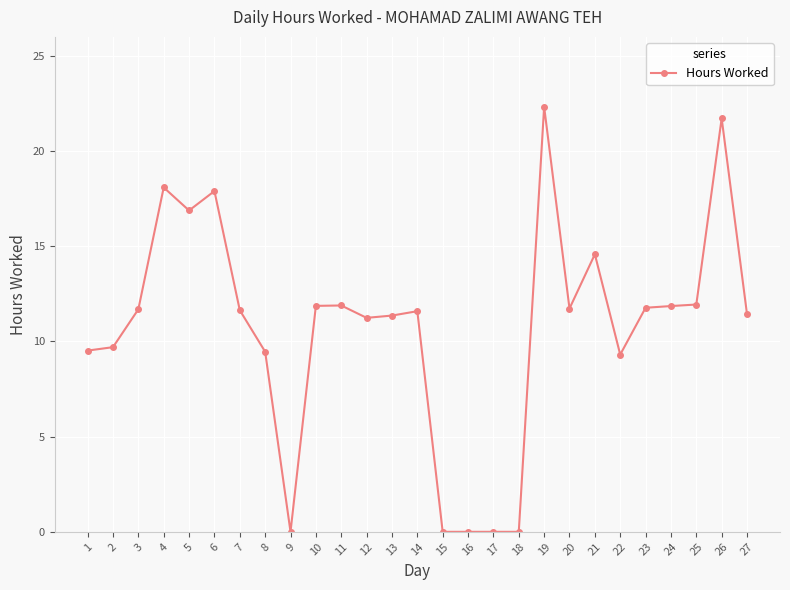

What is the sum of all values?

289.5